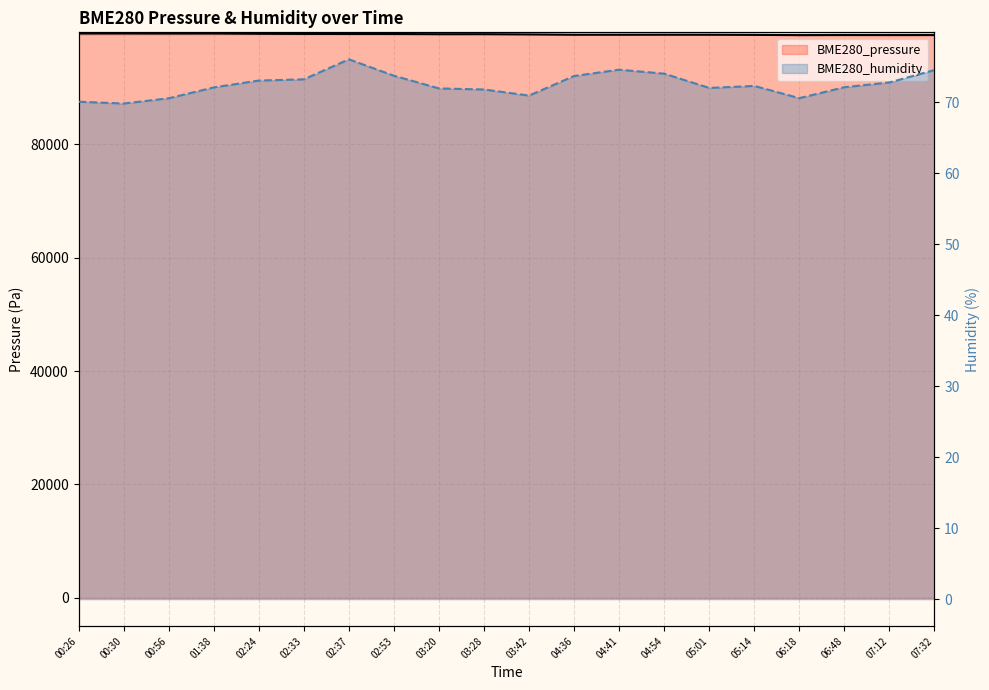

Rank the series by their maximum value, from lowest to highest.

BME280_humidity, BME280_pressure